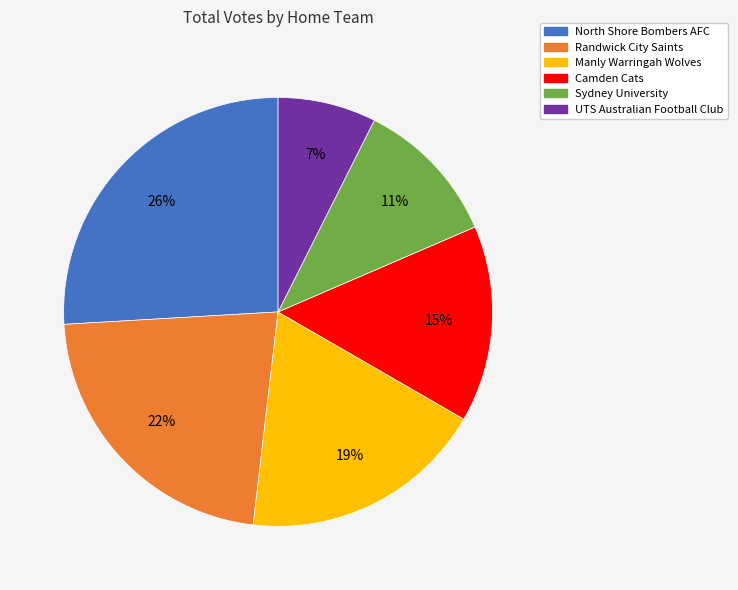

Which category has the smallest portion of the pie?

UTS Australian Football Club